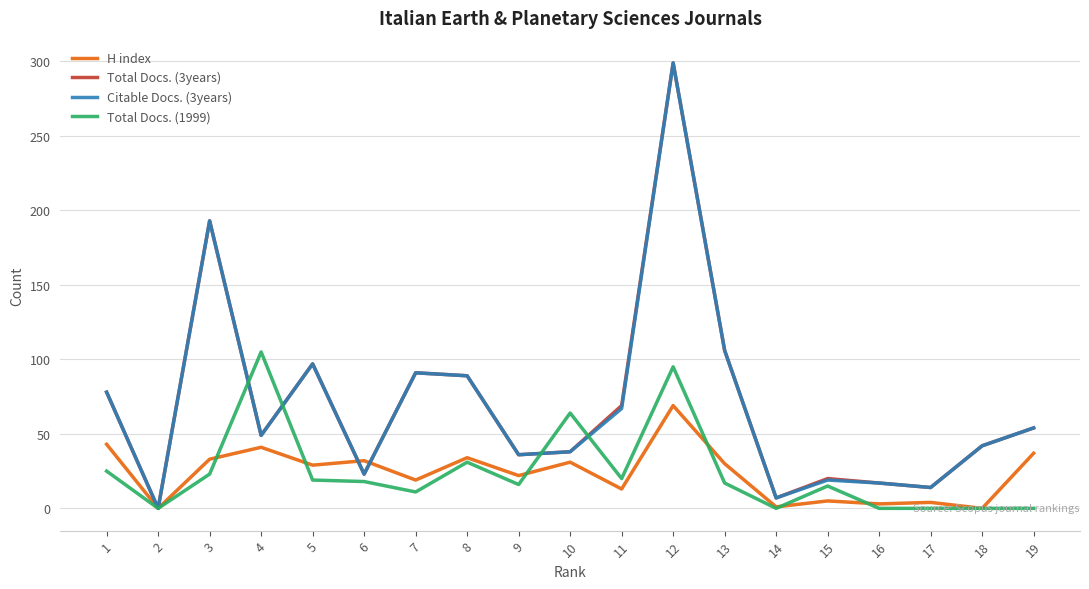

What is the greatest value displayed?

299